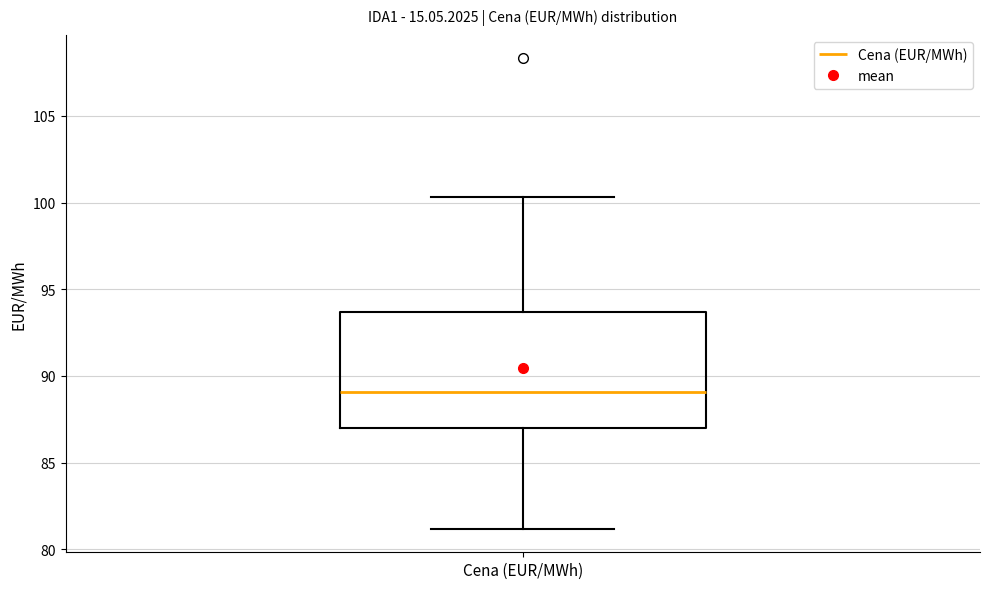

Where is the lower edge of the box for Cena (EUR/MWh) on the y-axis? The values are not printed on the chart, so give them approximately, as read against the axis.

87.0